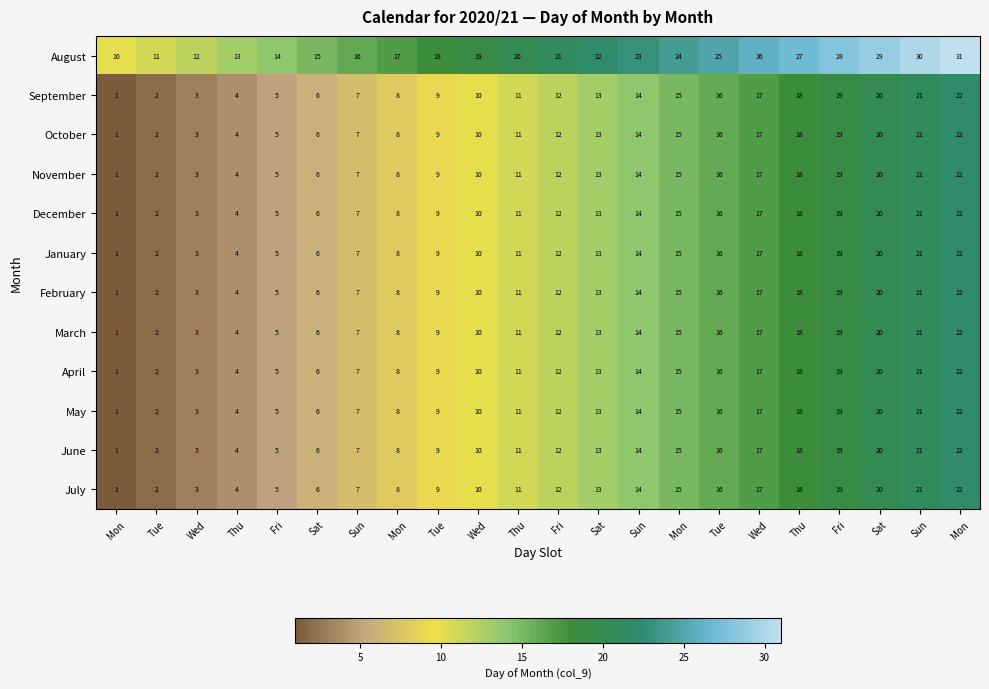

Count the number of categories in the chart.

22